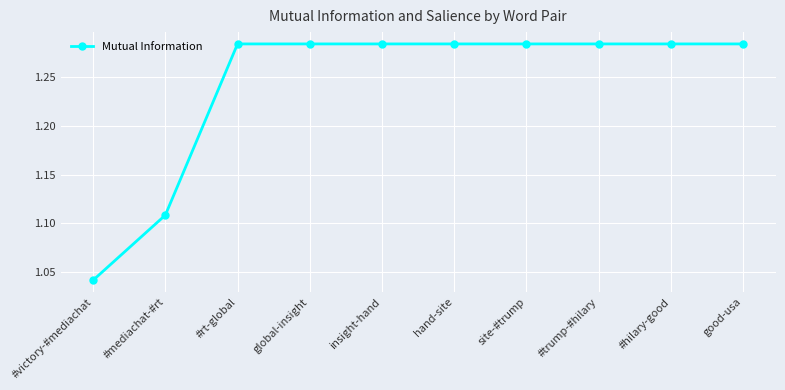

True or false: the data shows 1.9 at #mediachat-#rt.

False